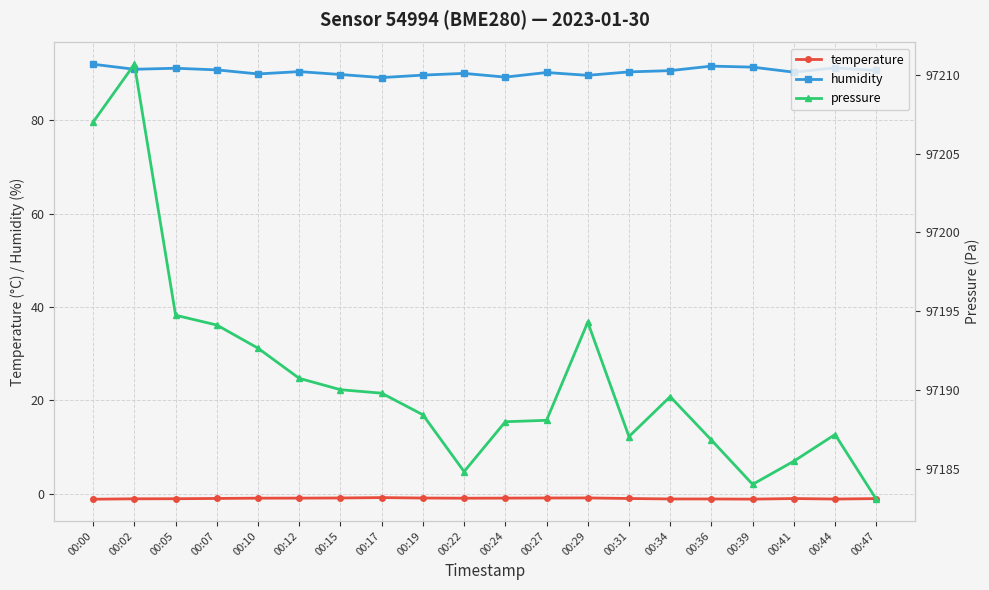

Which series changed the most between 00:02 and 00:07?

pressure